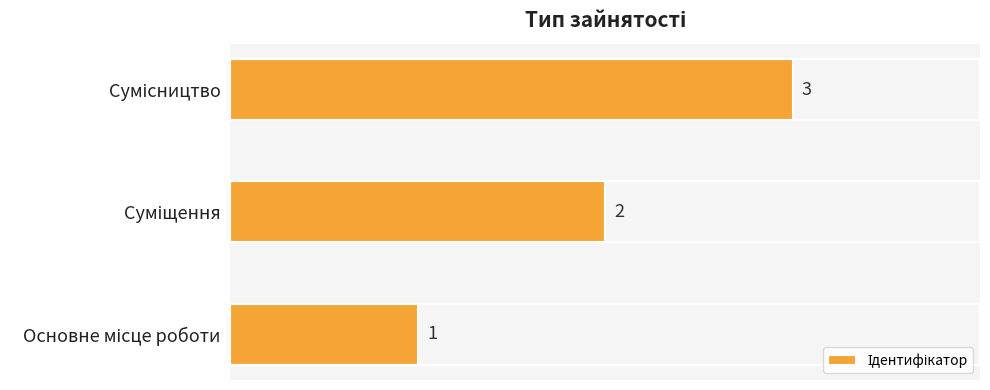

What is the greatest value displayed?

3